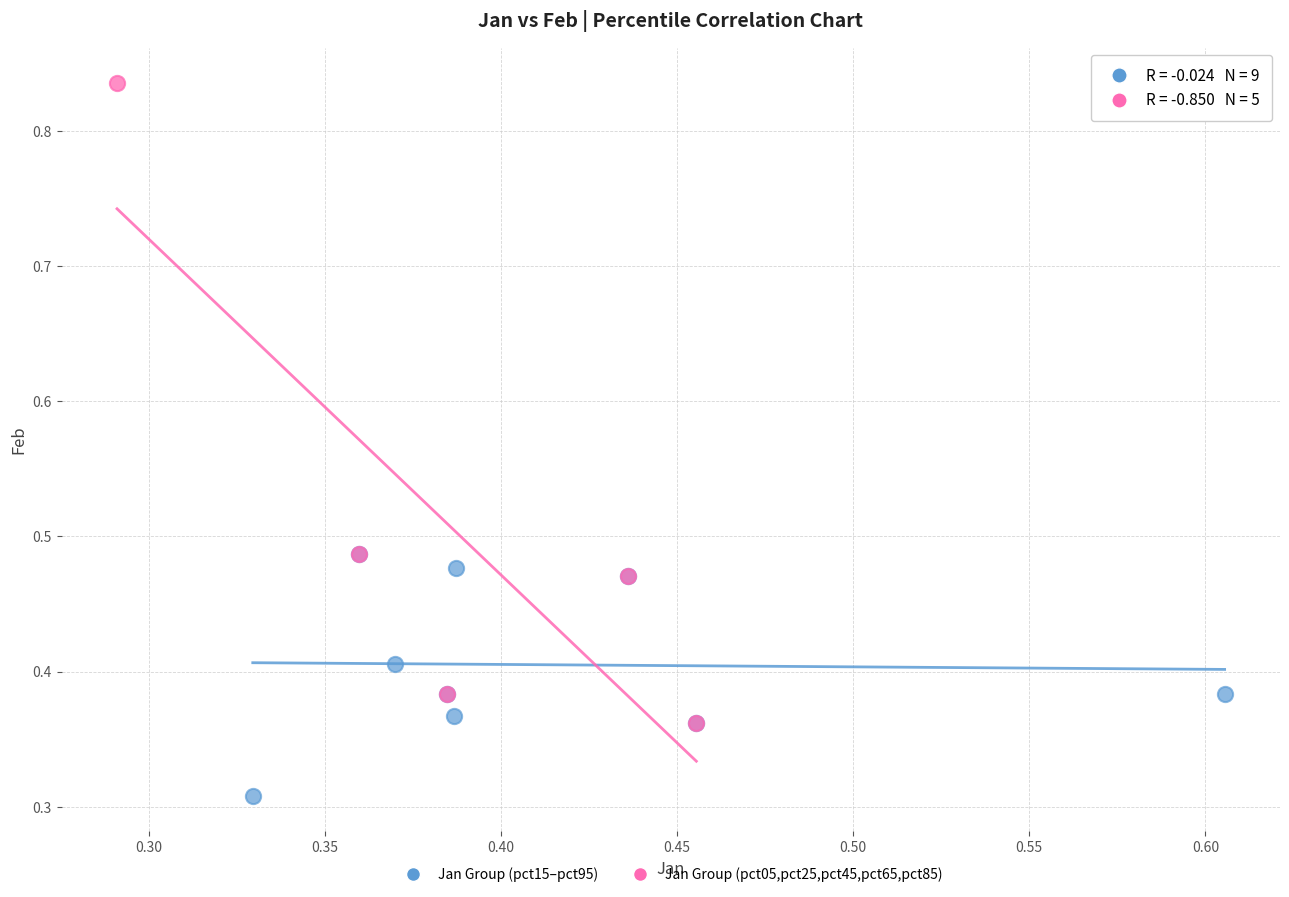

Which series reaches the maximum Y coordinate?

Jan Group (pct05,pct25,pct45,pct65,pct85)